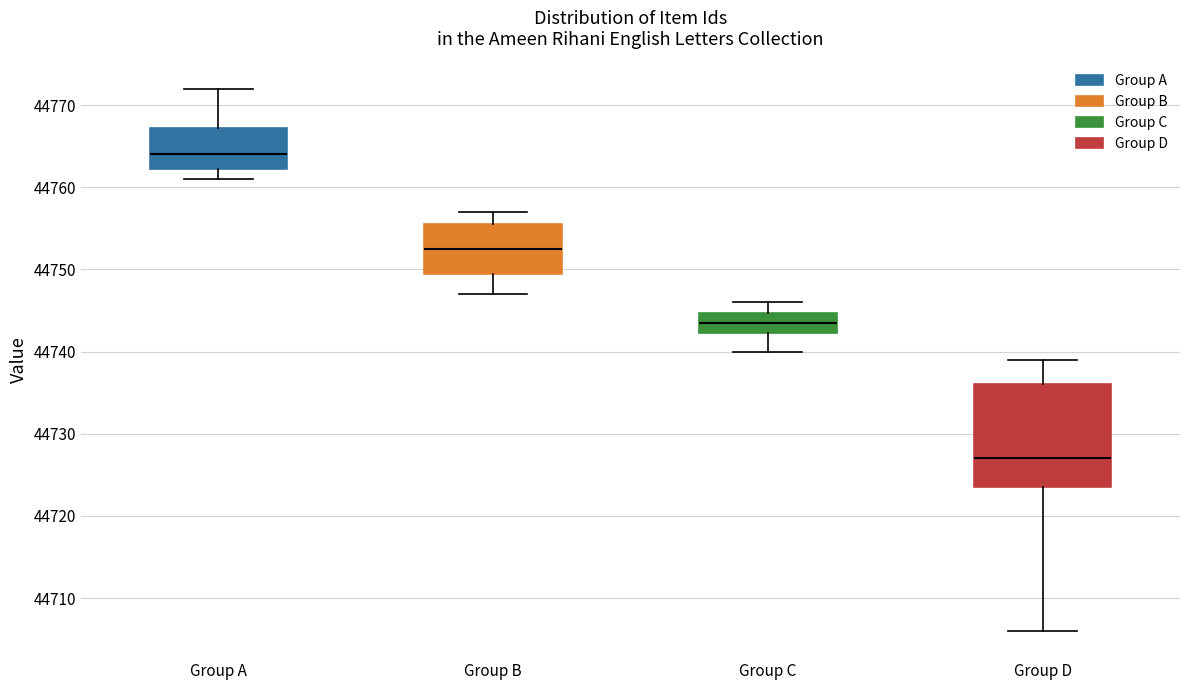

Which box is the tallest, from its lower edge to its upper edge?

Group D